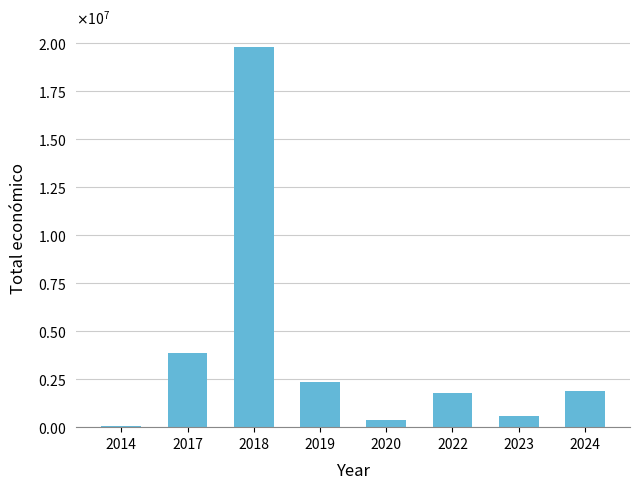

What is the difference between the second highest and second lowest values?

3526275